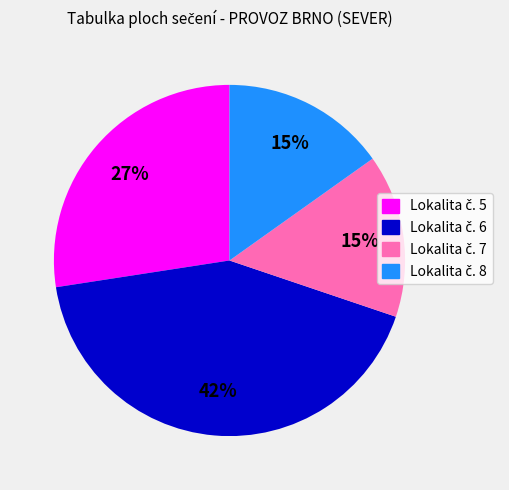

To the nearest percent, what is the difference between the largest and smallest slice percentages?

27%